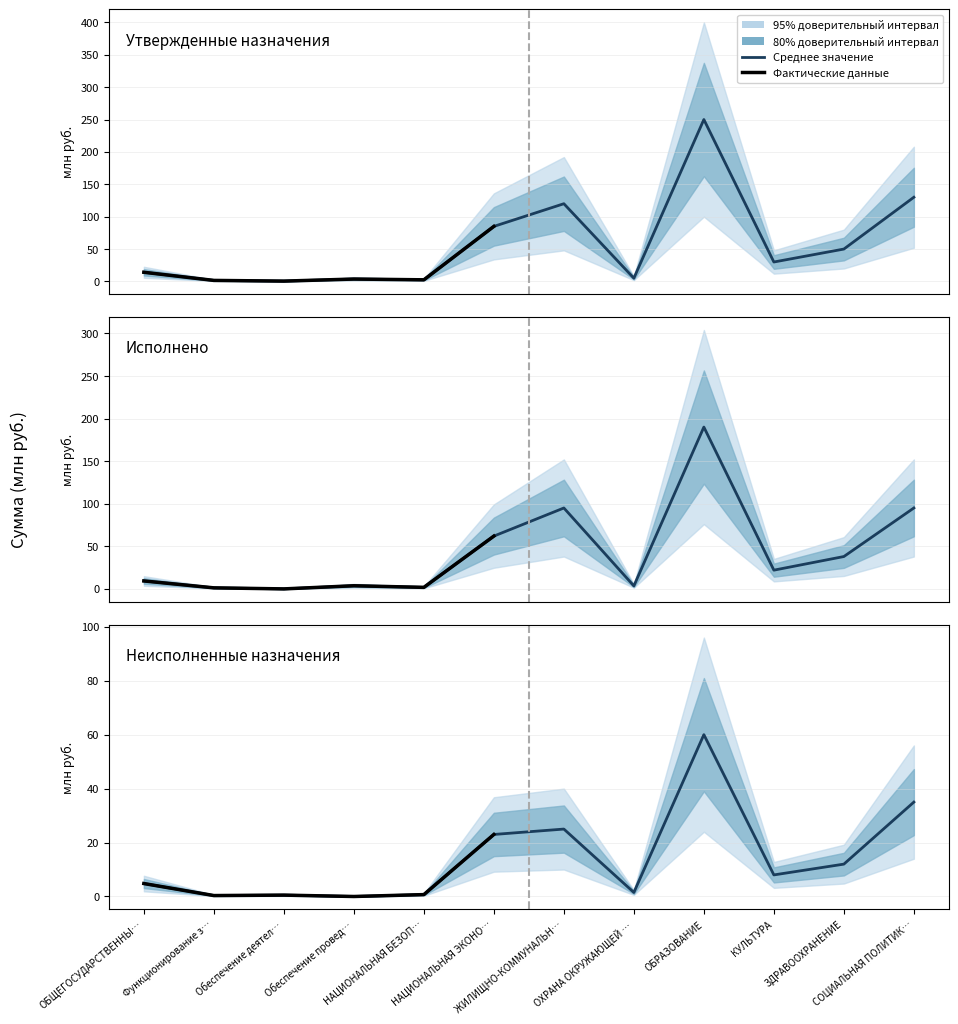

True or false: Утвержденные назначения and Неисполненные назначения cross at least once.

False